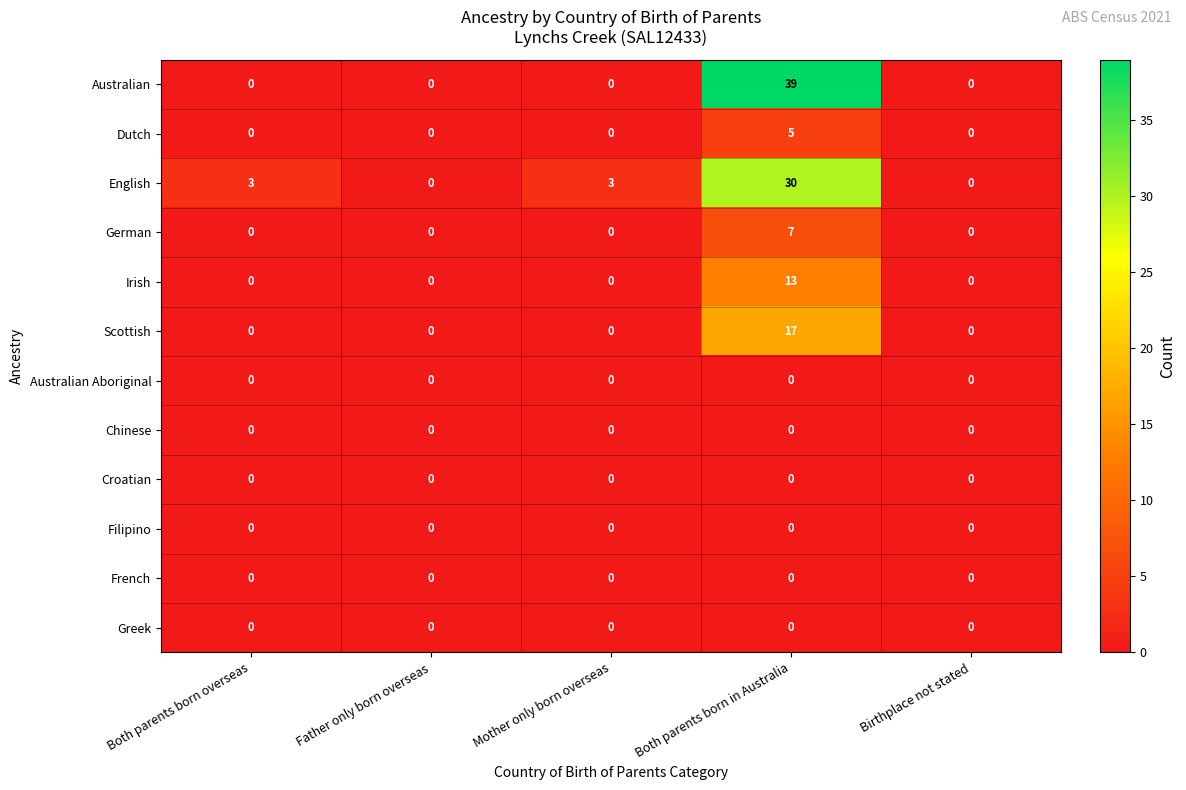

What is the spread (max minus min) of values at Mother only born overseas?

3